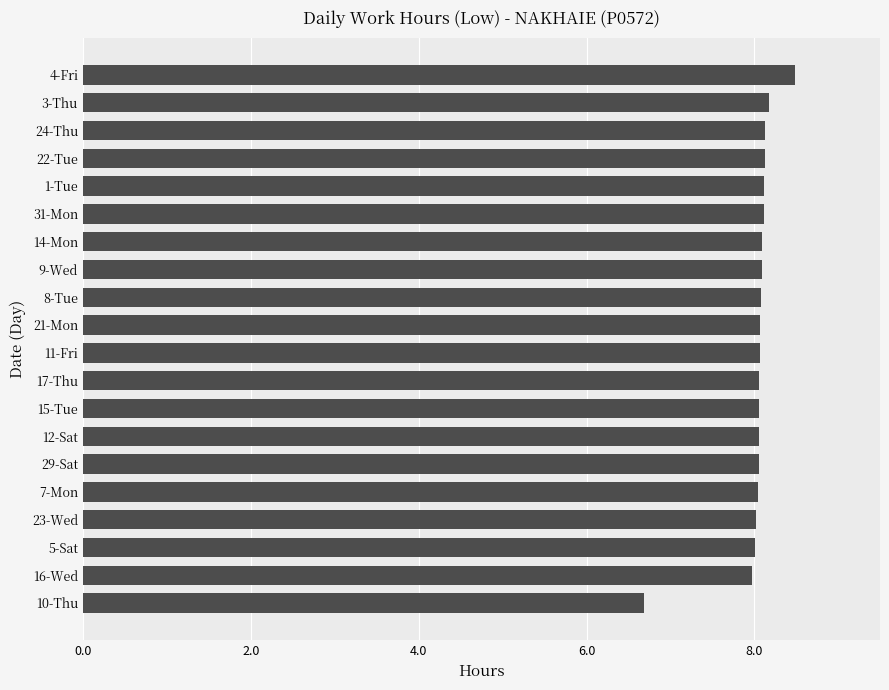

What is the difference between the maximum and minimum values?

1.8